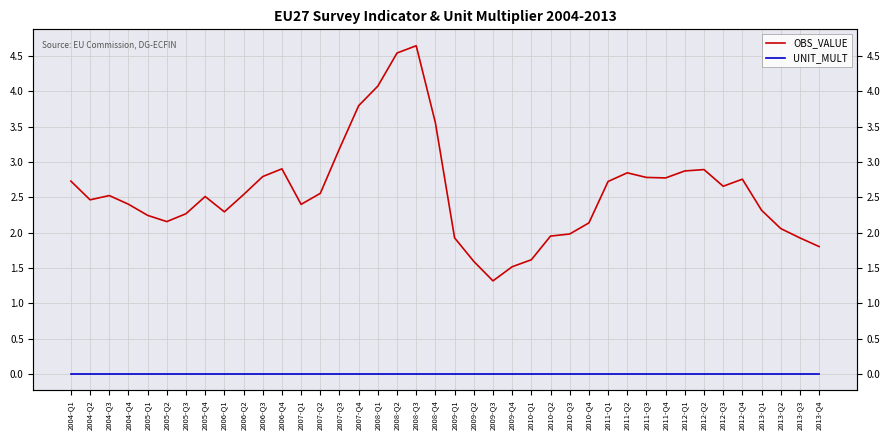

True or false: UNIT_MULT and OBS_VALUE intersect in this chart.

False